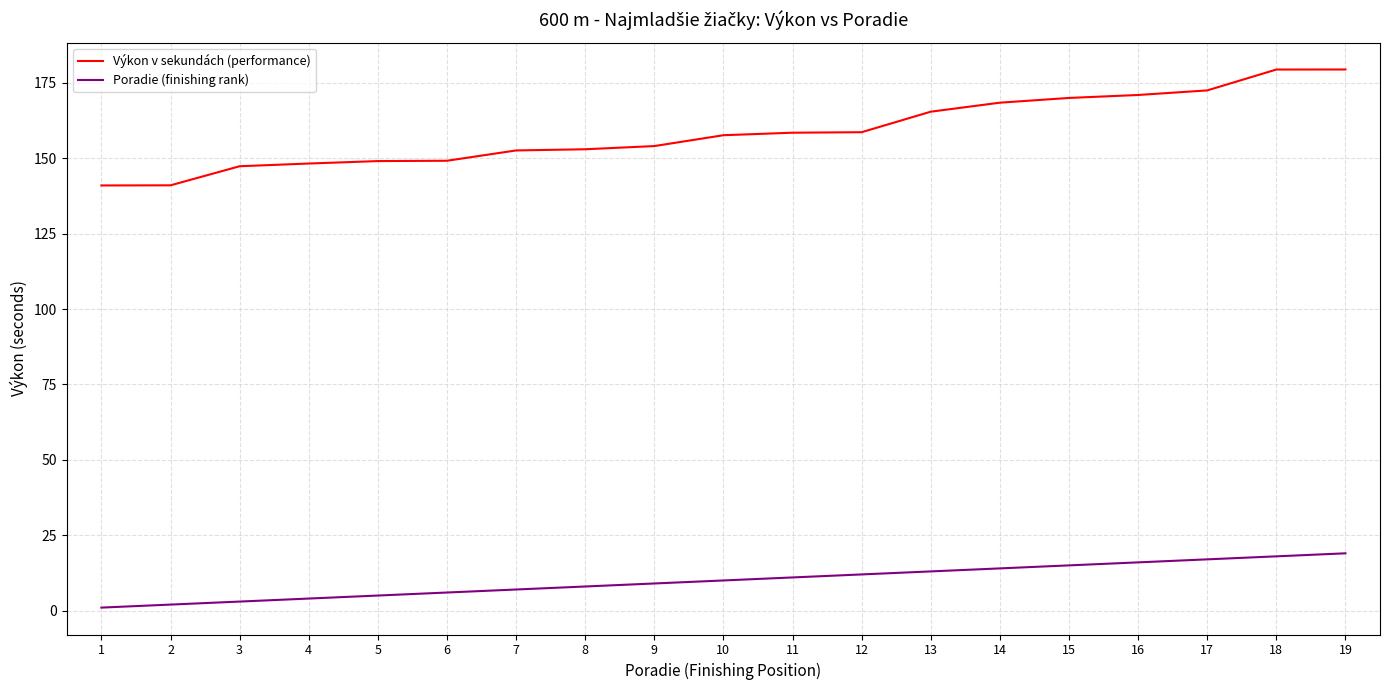

True or false: Výkon v sekundách (performance) has a value of 51.7 at 7.

False